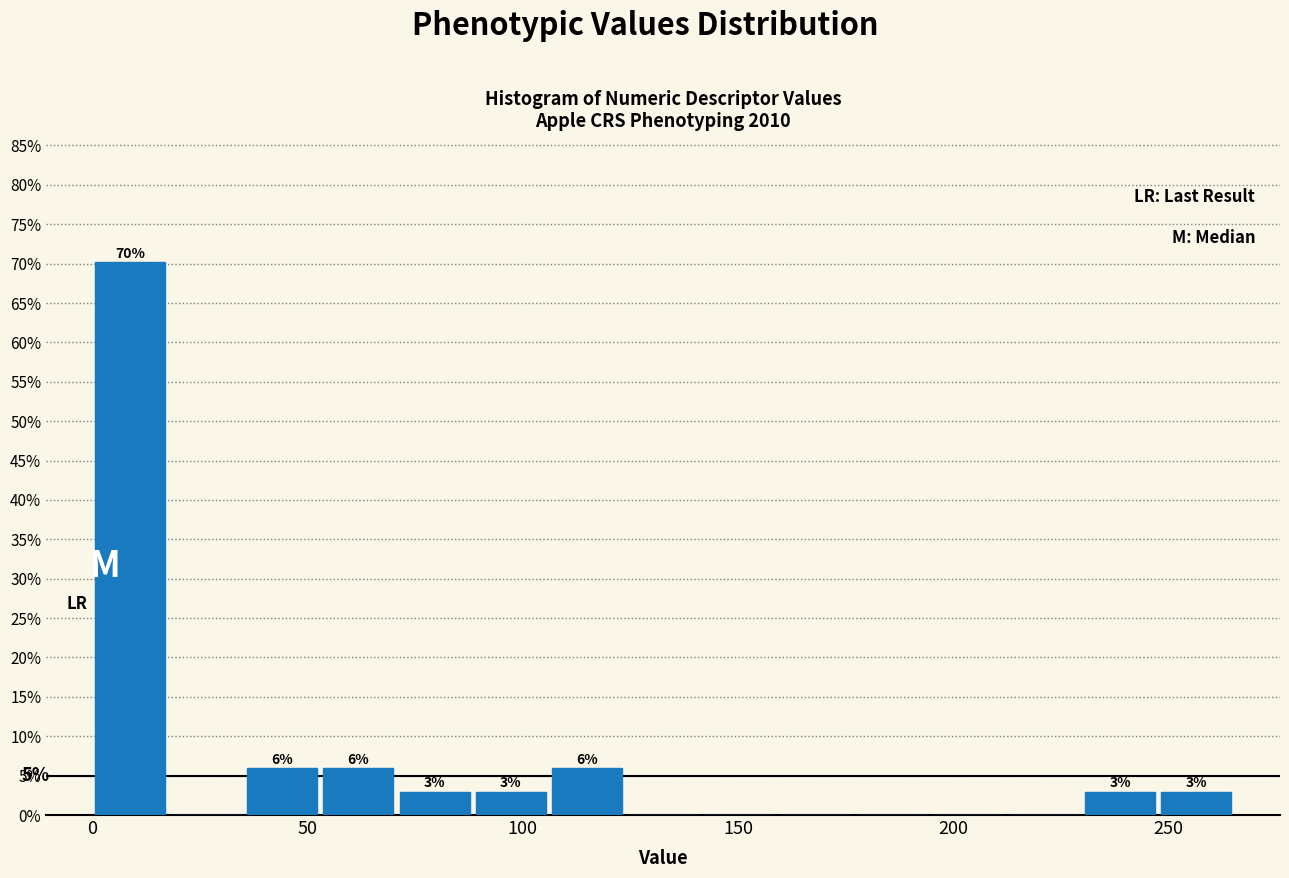

Read against the x-axis, roughly where is the centre of the tallest bar?

10